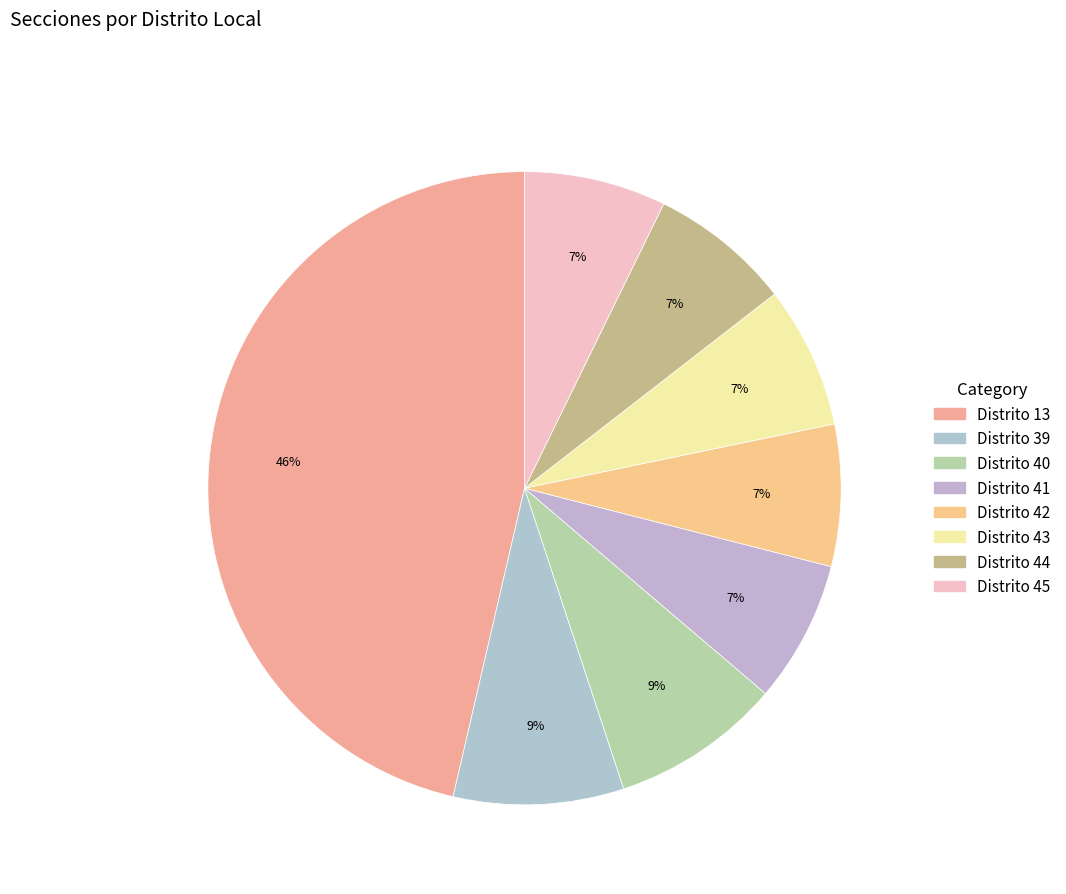

Does any single category account for the majority?

No